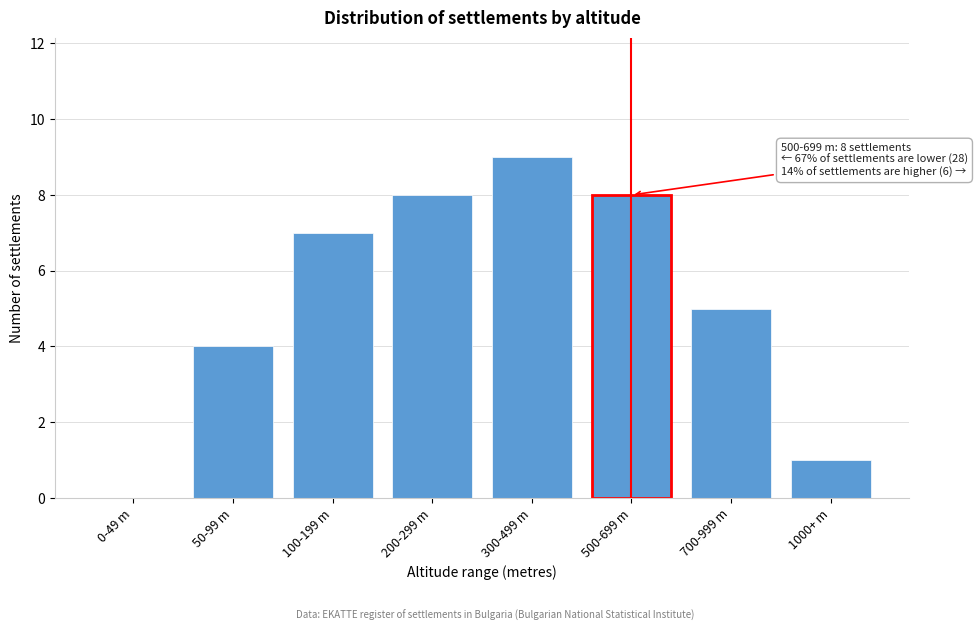

Reading right to left, transcribe all the data shown in this chart.

1000+ m=1	700-999 m=5	500-699 m=8	300-499 m=9	200-299 m=8	100-199 m=7	50-99 m=4	0-49 m=0